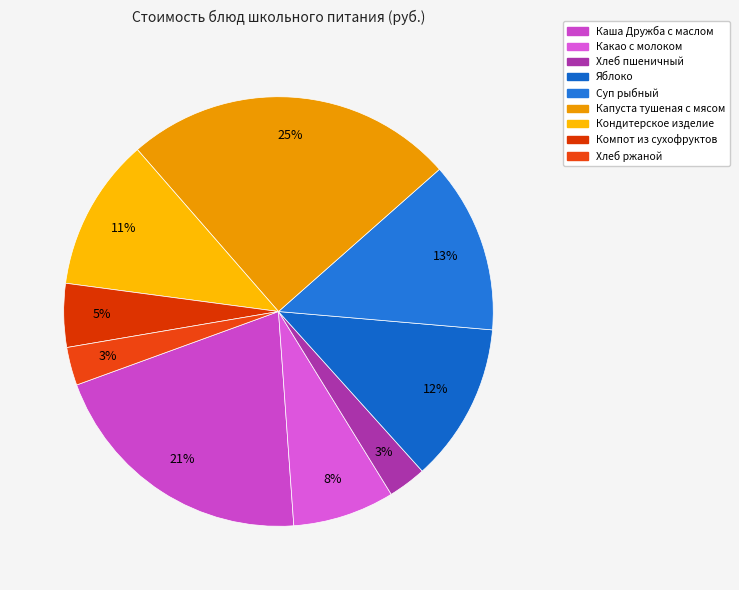

Count the number of slices in the pie.

9